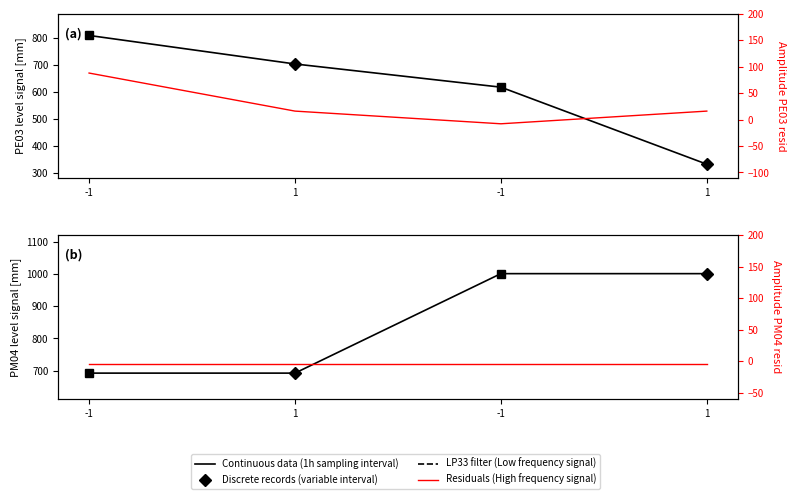

What is the approximate value of value at -1?

1001.4